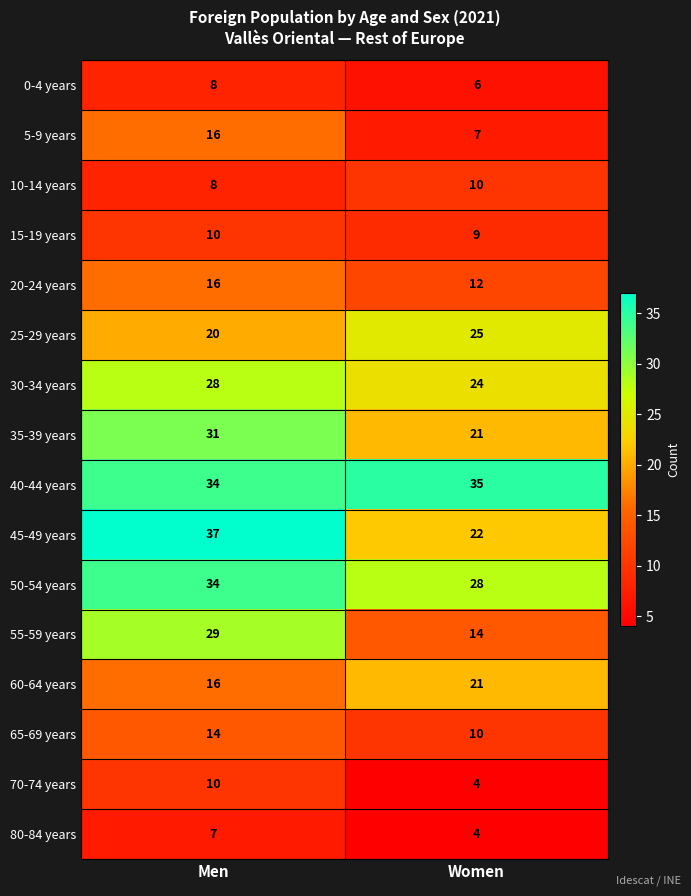

At which category is the sum across all series the highest?

Men